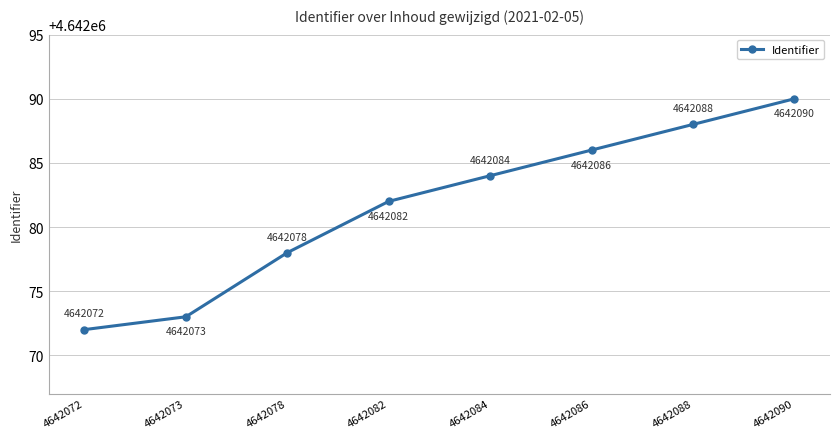

How many lines are shown in the chart?

1